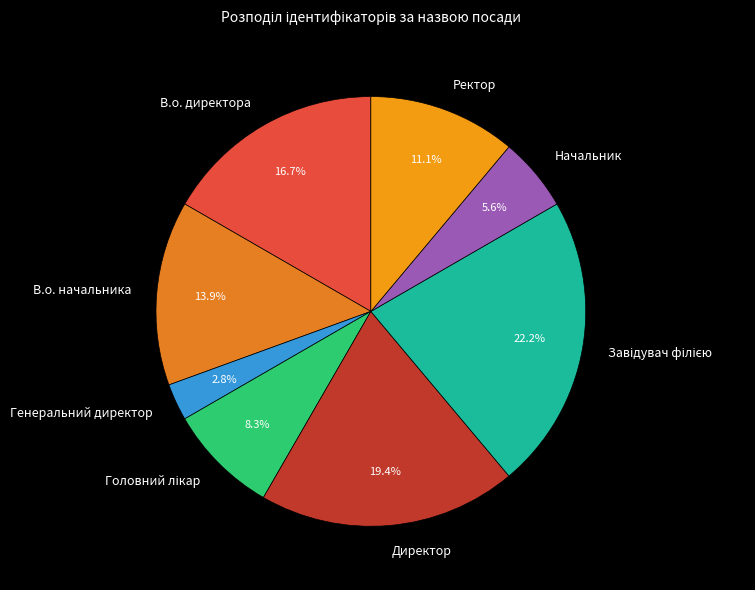

Count the number of slices in the pie.

8